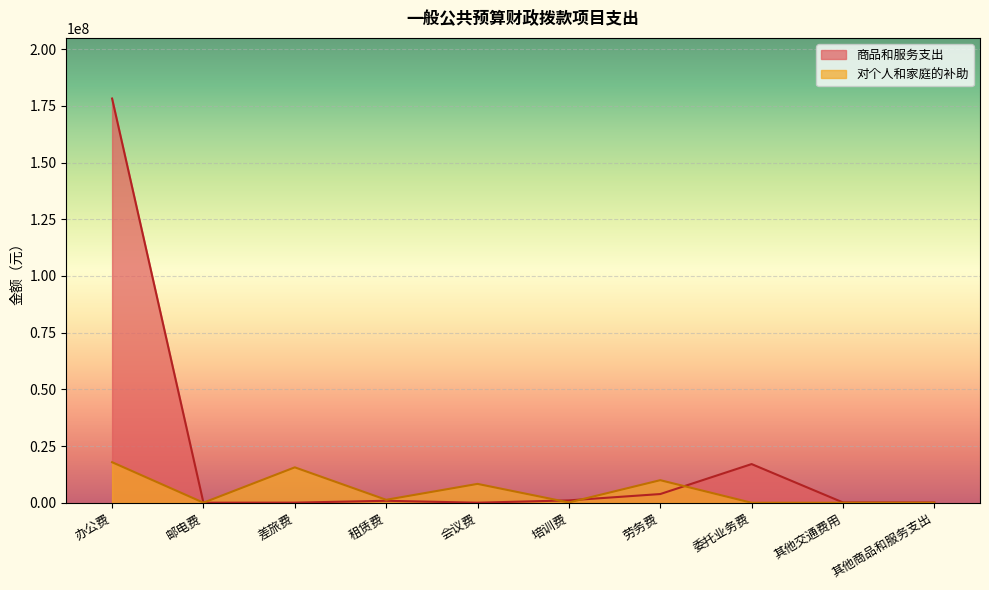

At which label does 对个人和家庭的补助 reach its minimum?

委托业务费